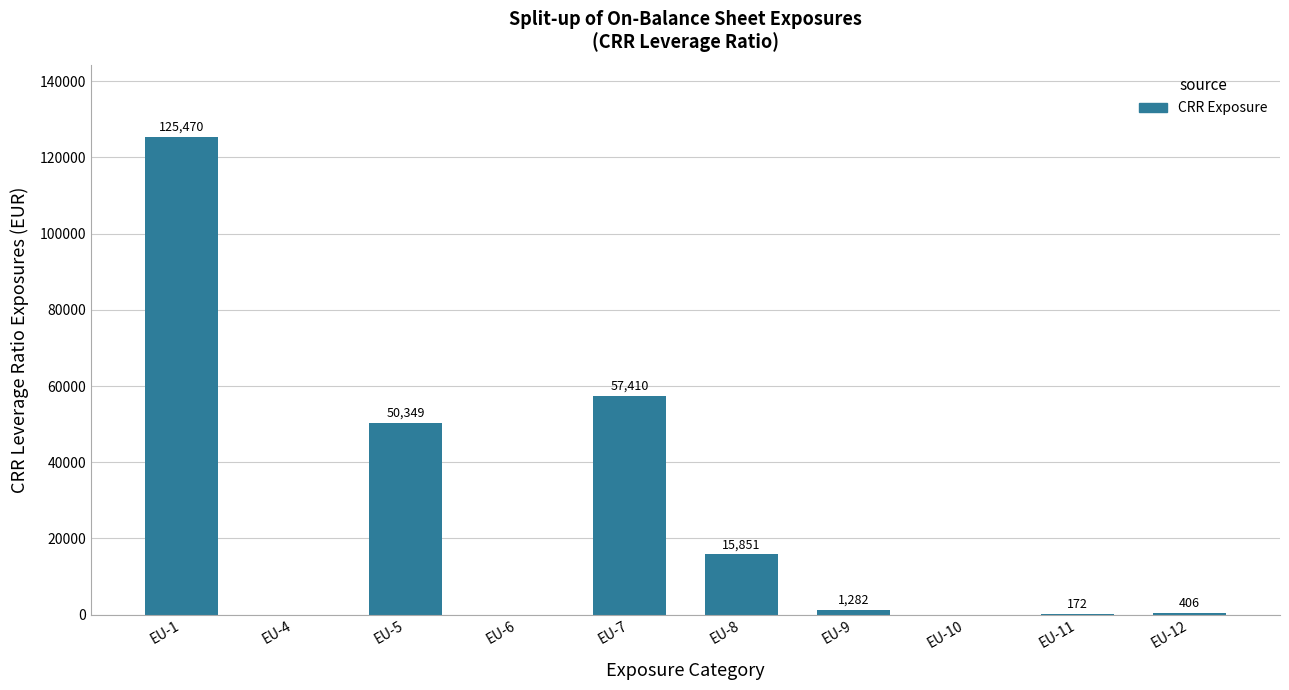

Approximately how many times larger is the value at EU-8 compared to EU-5?

0.3